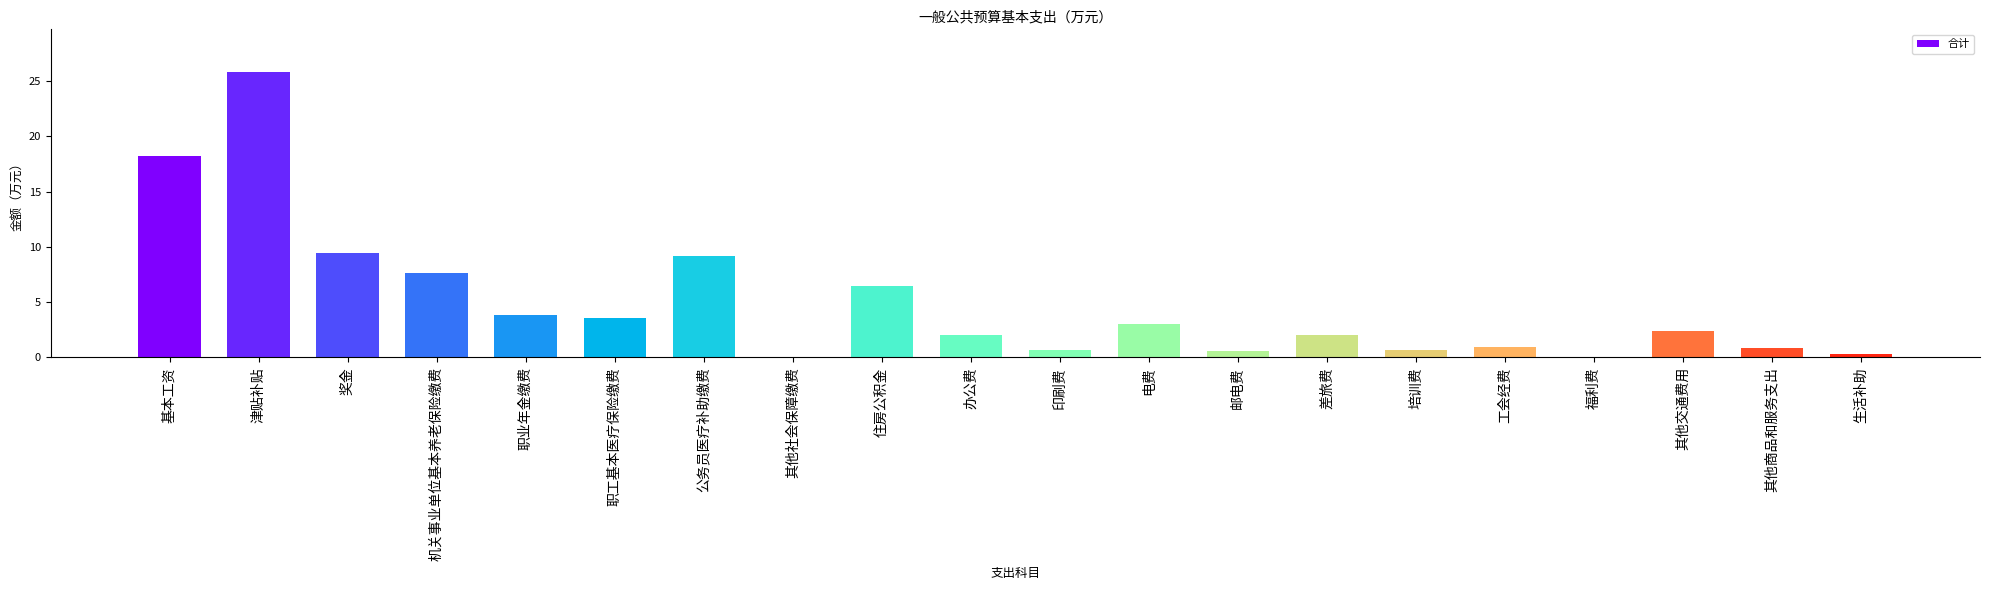

What is the average value?

4.9